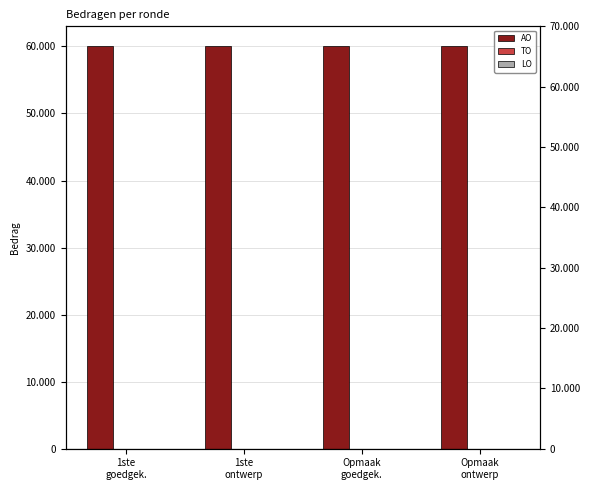

What is the label of the 4th bar from the left?

Opmaak
ontwerp